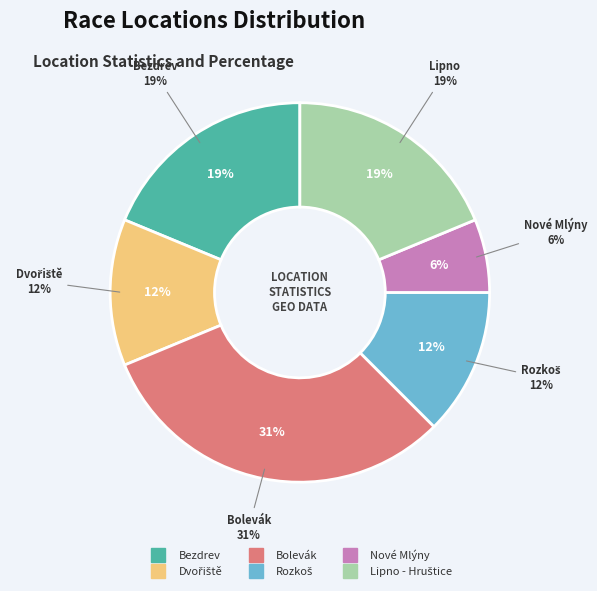

Which slice is the smallest?

Nové Mlýny